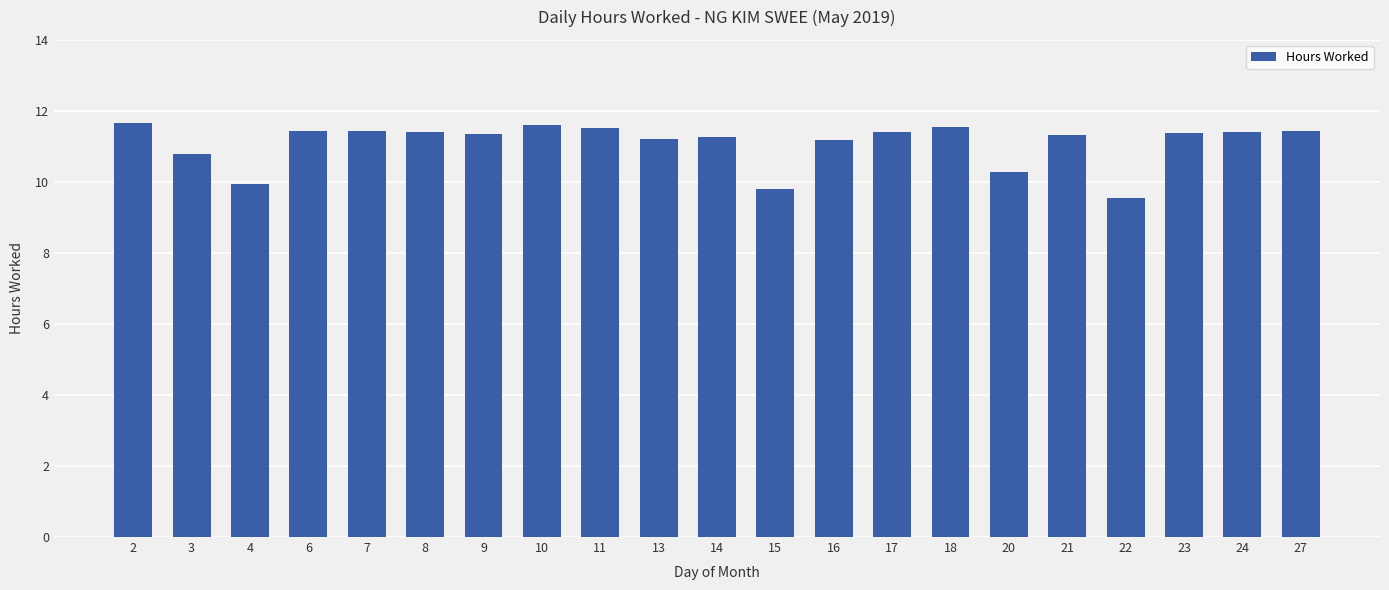

What is the minimum value shown in the chart?

9.6